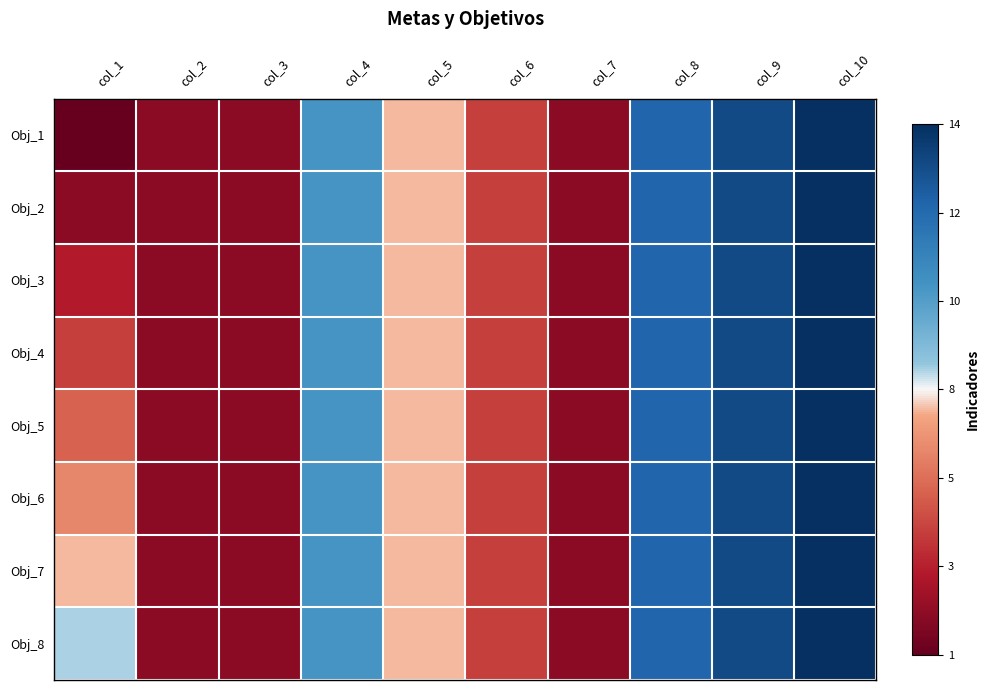

At col_2, list the series in order from largest to smallest.

Obj_1, Obj_2, Obj_3, Obj_4, Obj_5, Obj_6, Obj_7, Obj_8